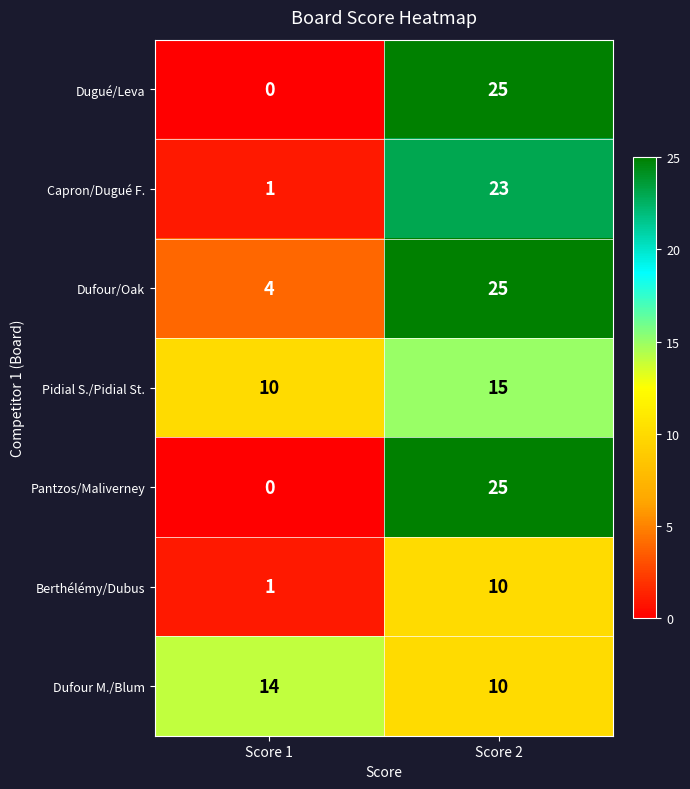

At which label is Dufour/Oak closest to 14?

Score 1